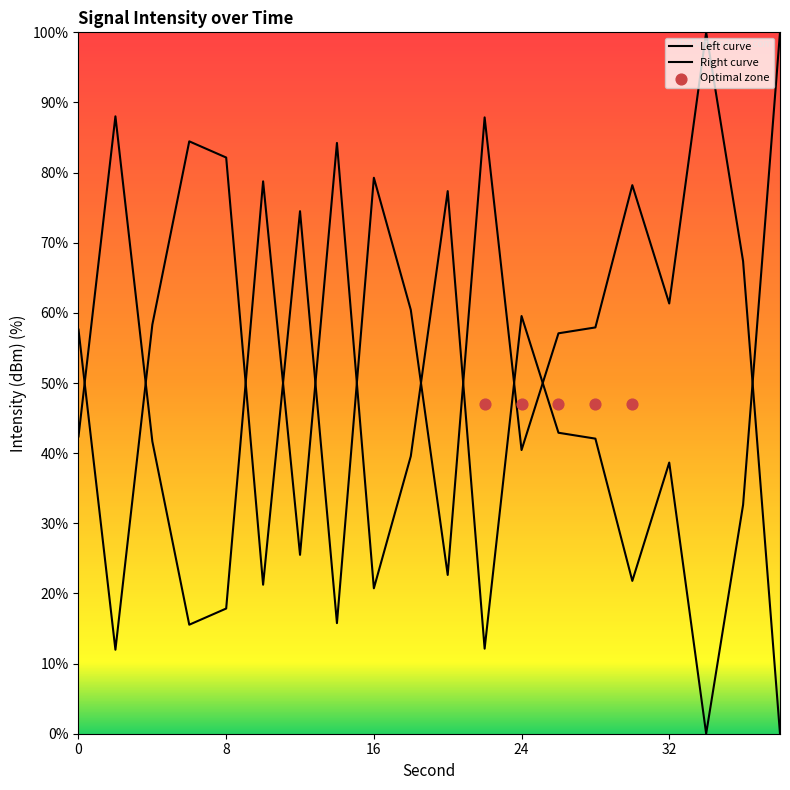

What is the change in value from 16 to 32?

+17.9